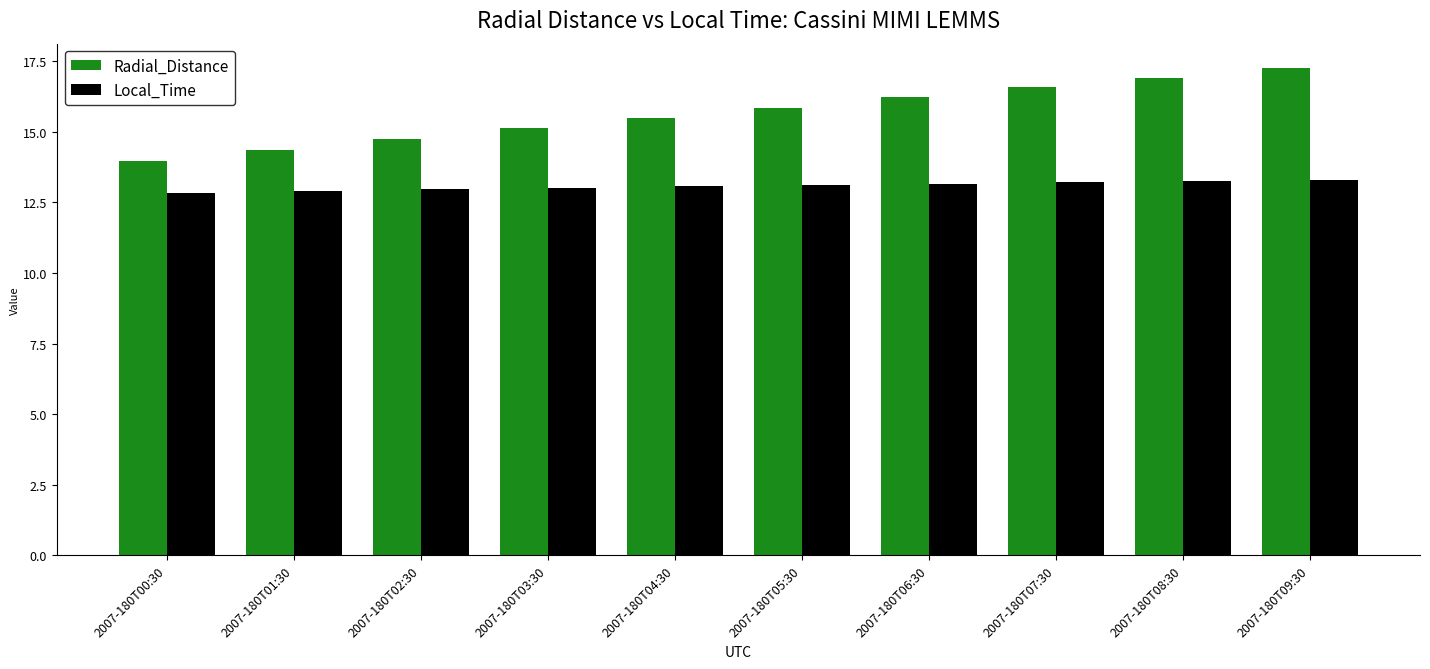

How many bars are there in total?

20